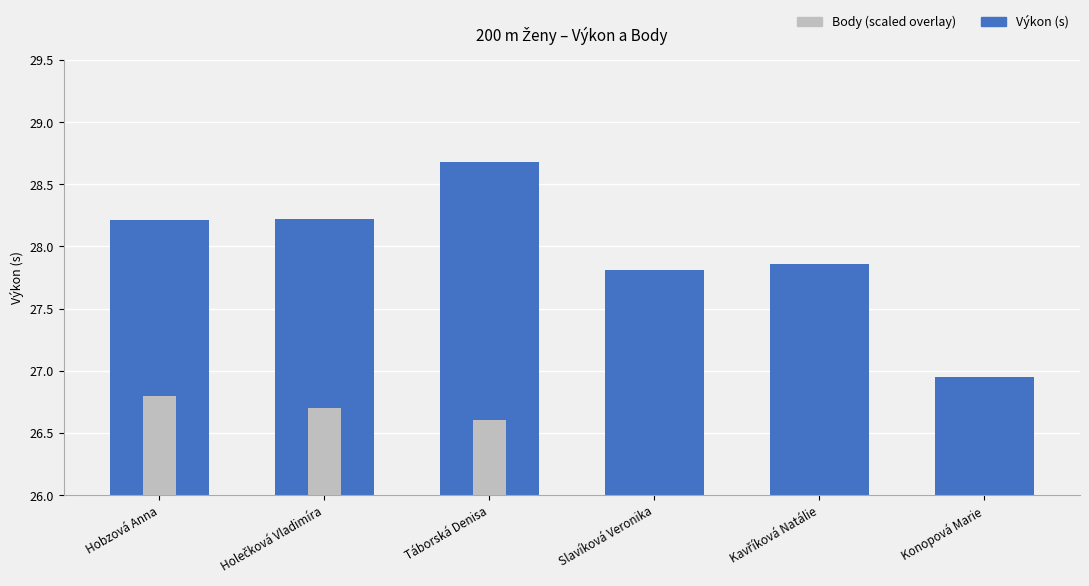

True or false: Body (scaled) has a value of 0.7 at Holečková Vladimíra.

True